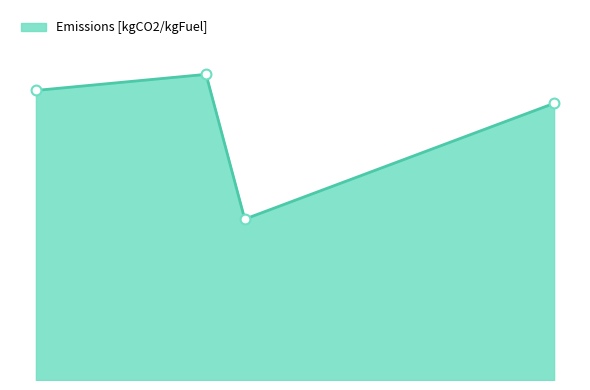

Is this an area chart (filled region under the line)?

Yes